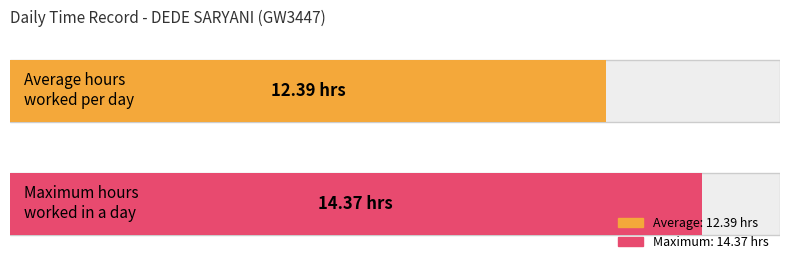

What is the greatest value displayed?

14.4